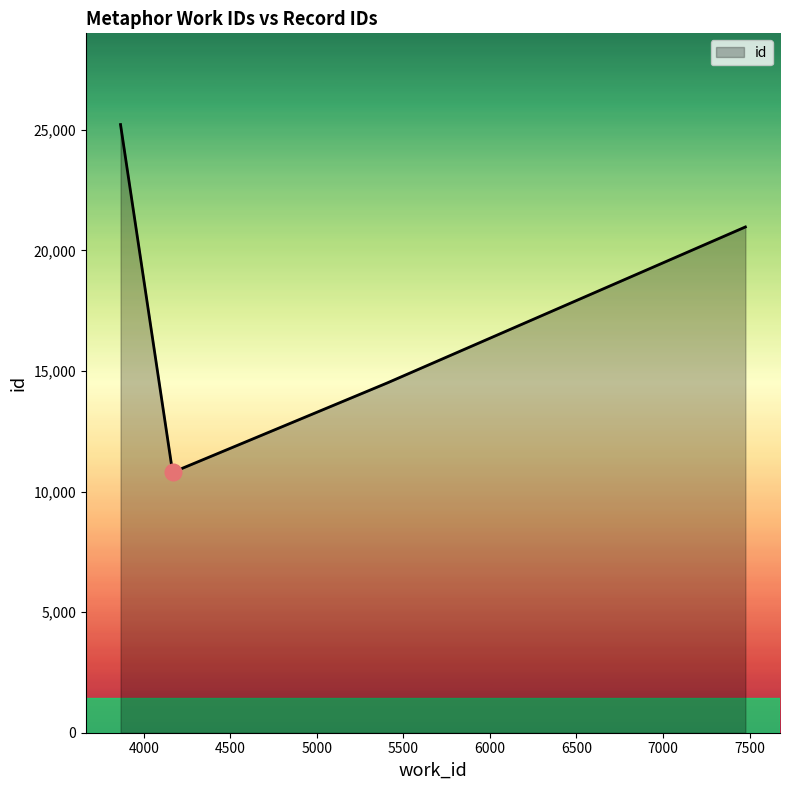

What is the minimum value shown in the chart?

10797